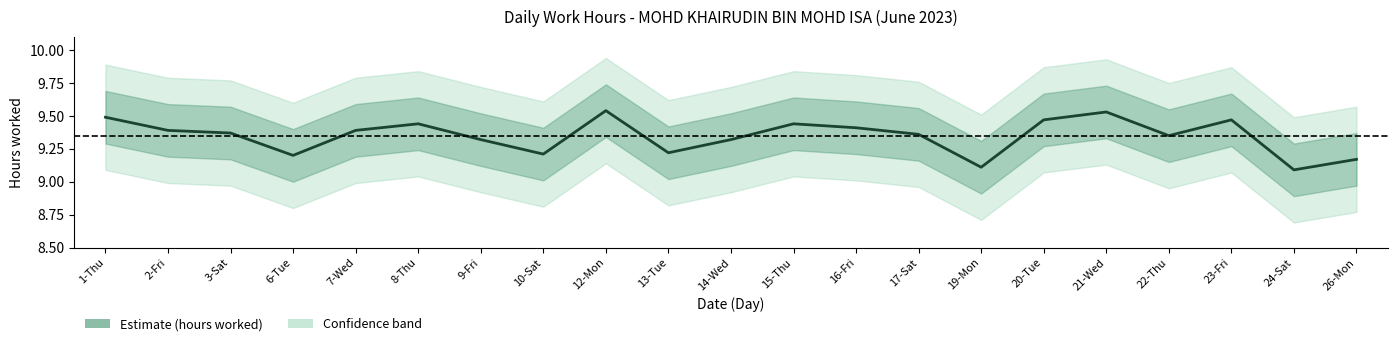

At which label is the value closest to 9?

24-Sat